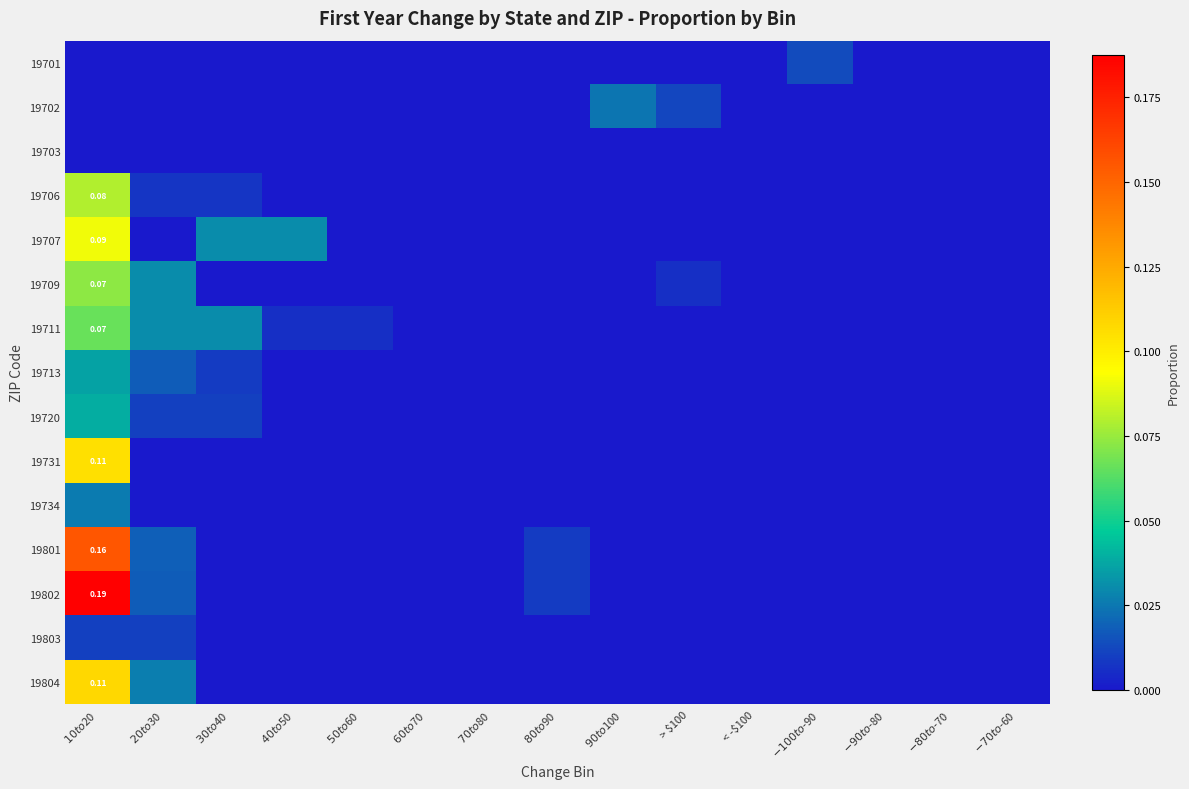

Which series changed the most between $60 to $70 and $-100 to $-90?

19701